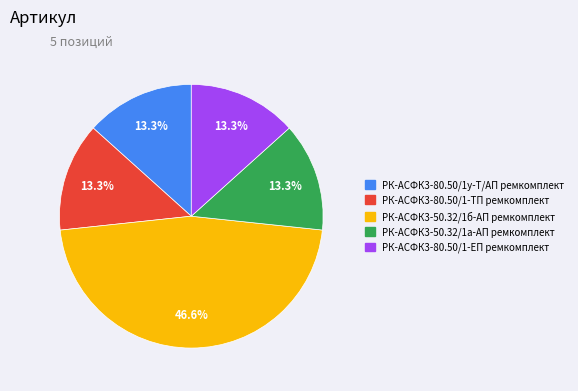

Does РК-АСФК3-80.50/1у-Т/АП ремкомплект represent more than half of the total?

No